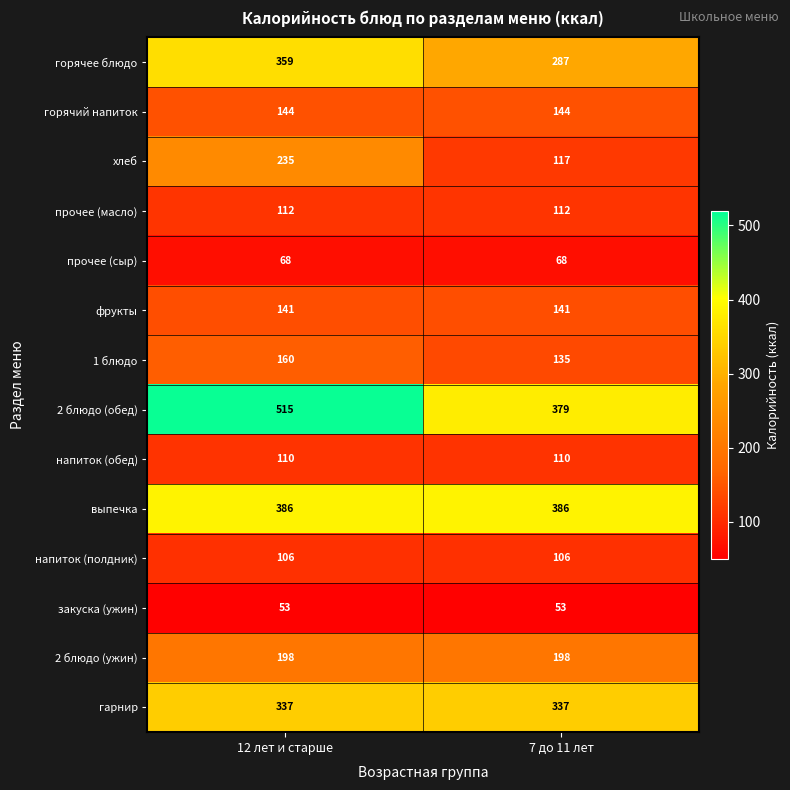

True or false: 1 блюдо has a value of 33 at 12 лет и старше.

False